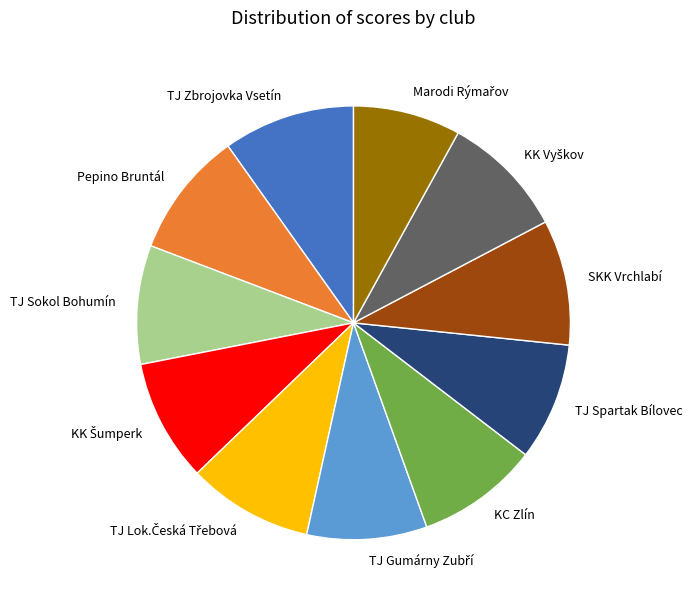

True or false: Pepino Bruntál accounts for 1% of the total.

False